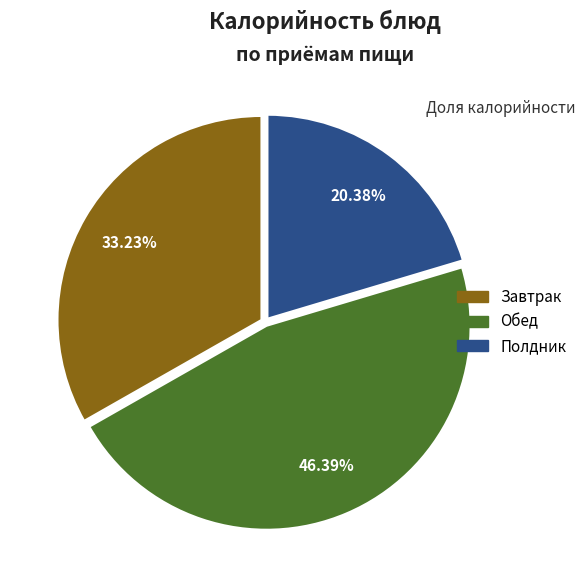

Does any single category account for the majority?

No